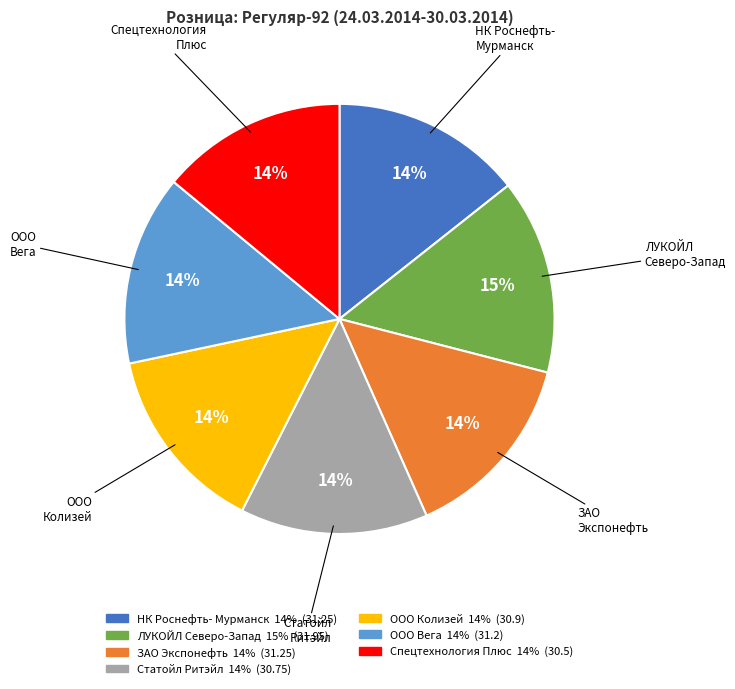

Is there a majority slice in this chart?

No